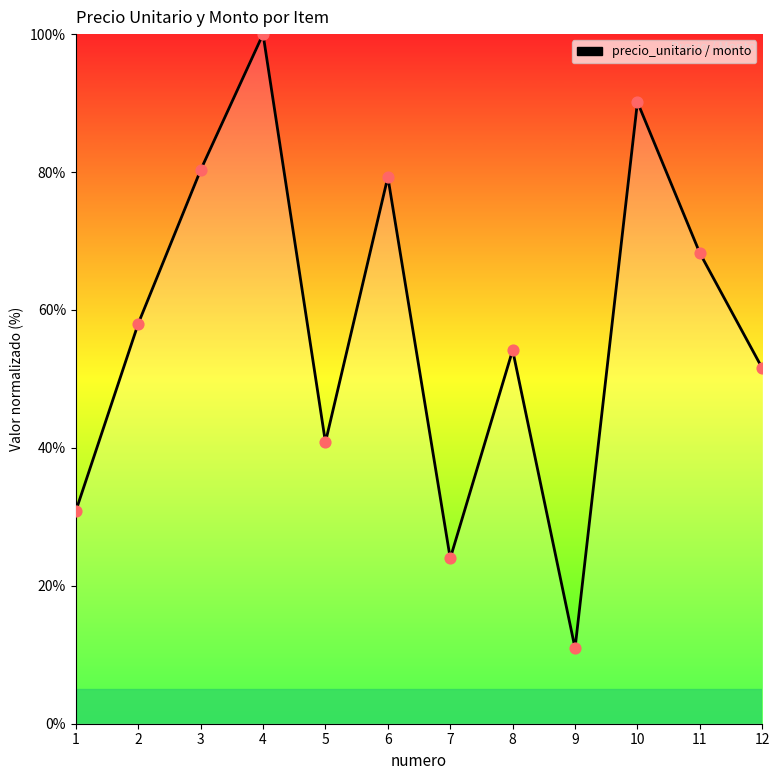

What is the change in value from 6 to 11?

-11.0